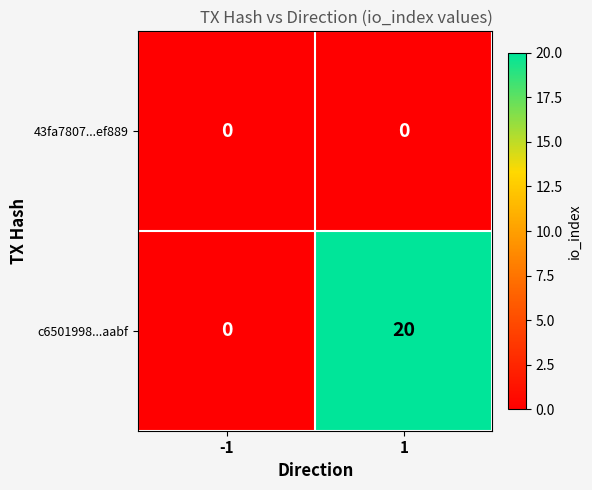

What is the maximum value for c6501998...aabf?

20